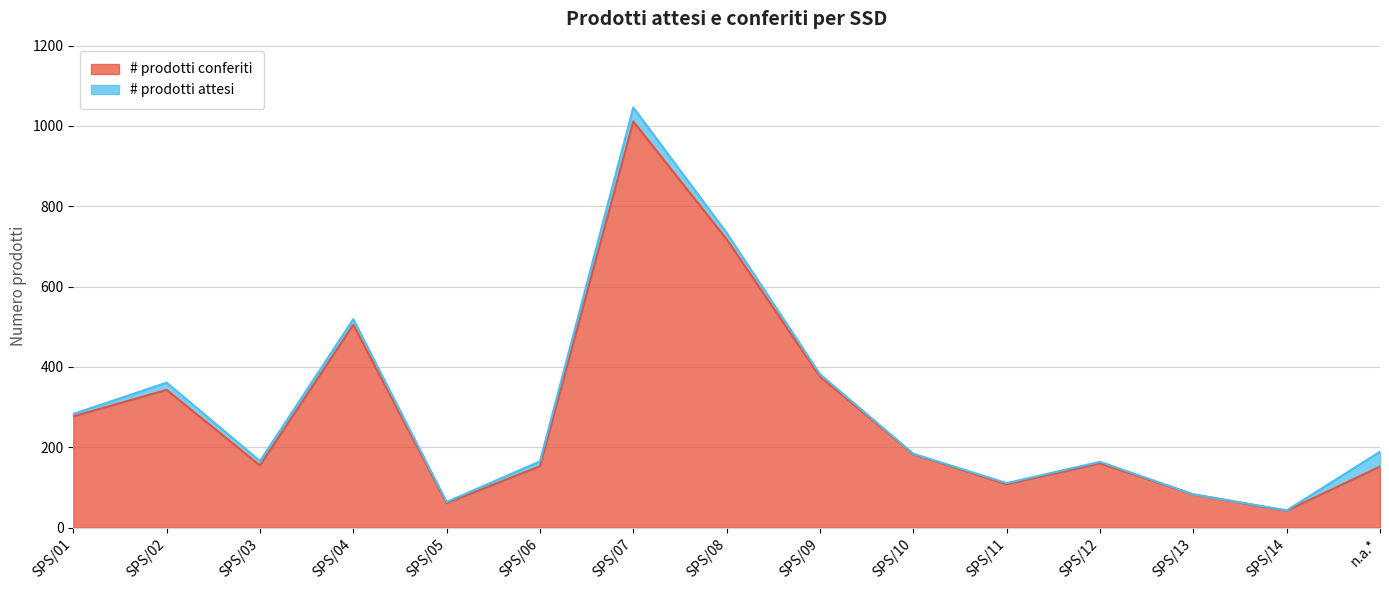

Rank the series by their maximum value, from lowest to highest.

# prodotti conferiti, # prodotti attesi